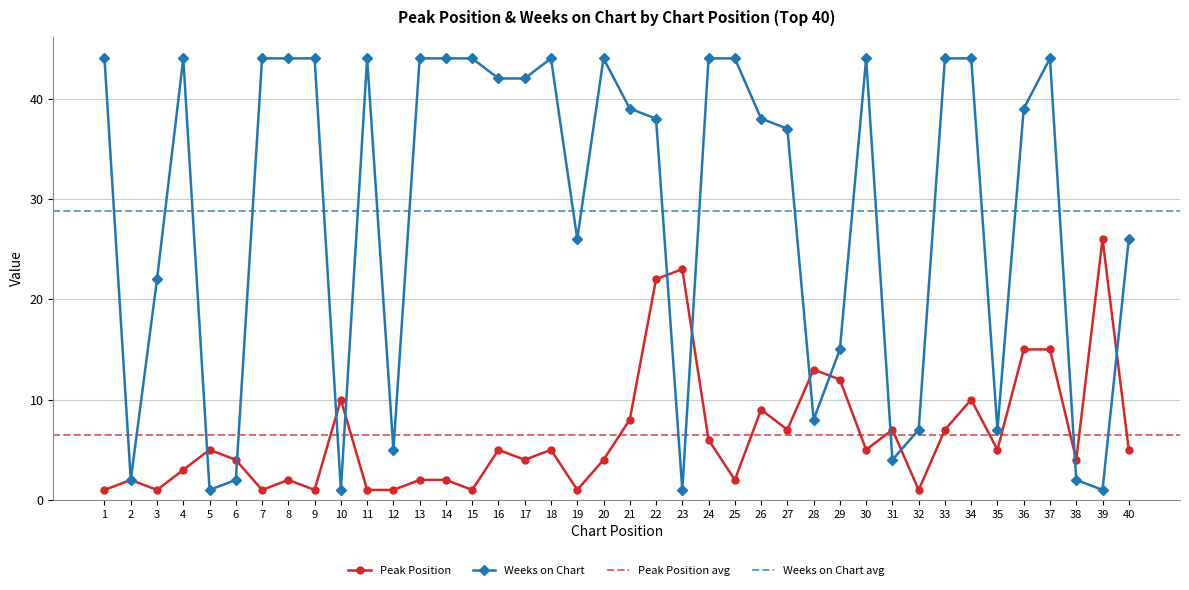

At which category does the chart reach its minimum across all series?

1